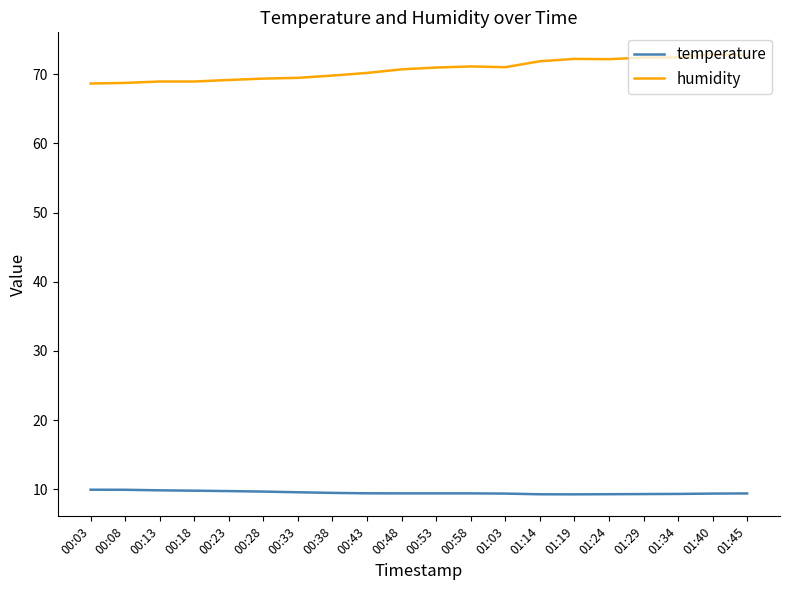

Count the temperature values in the range 9 to 10.

20